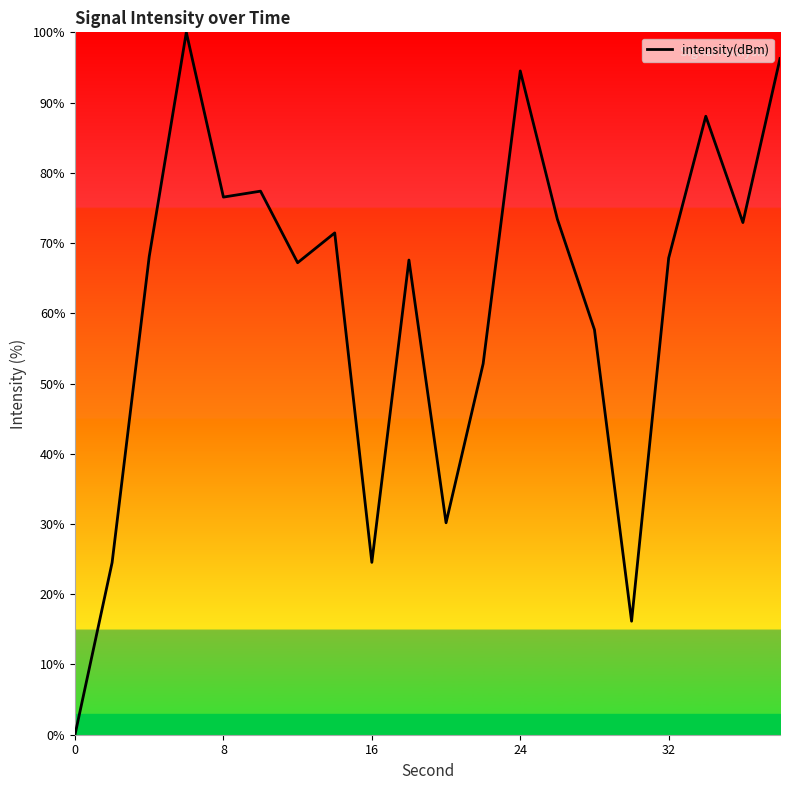

What is the difference between the maximum and minimum values?

100.0